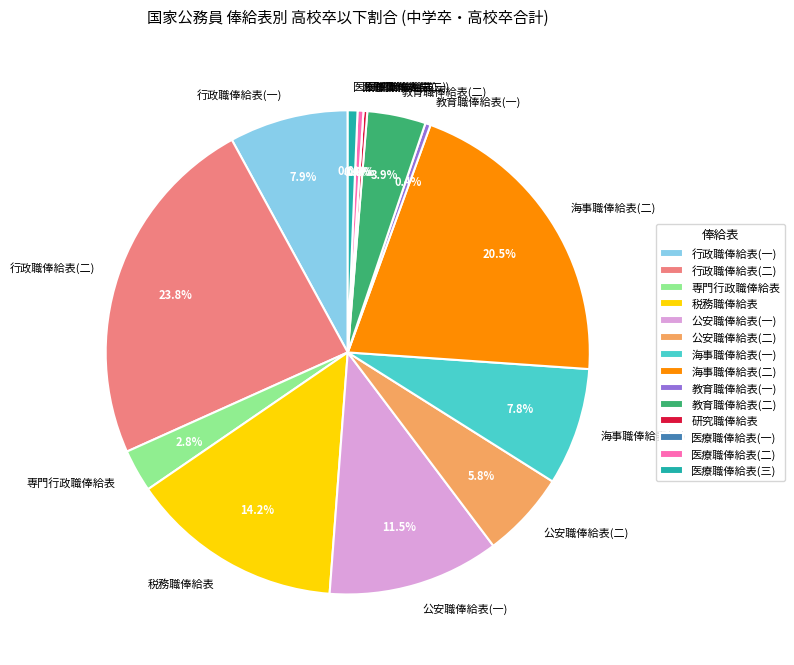

True or false: 医療職俸給表(二) accounts for 0% of the total.

True